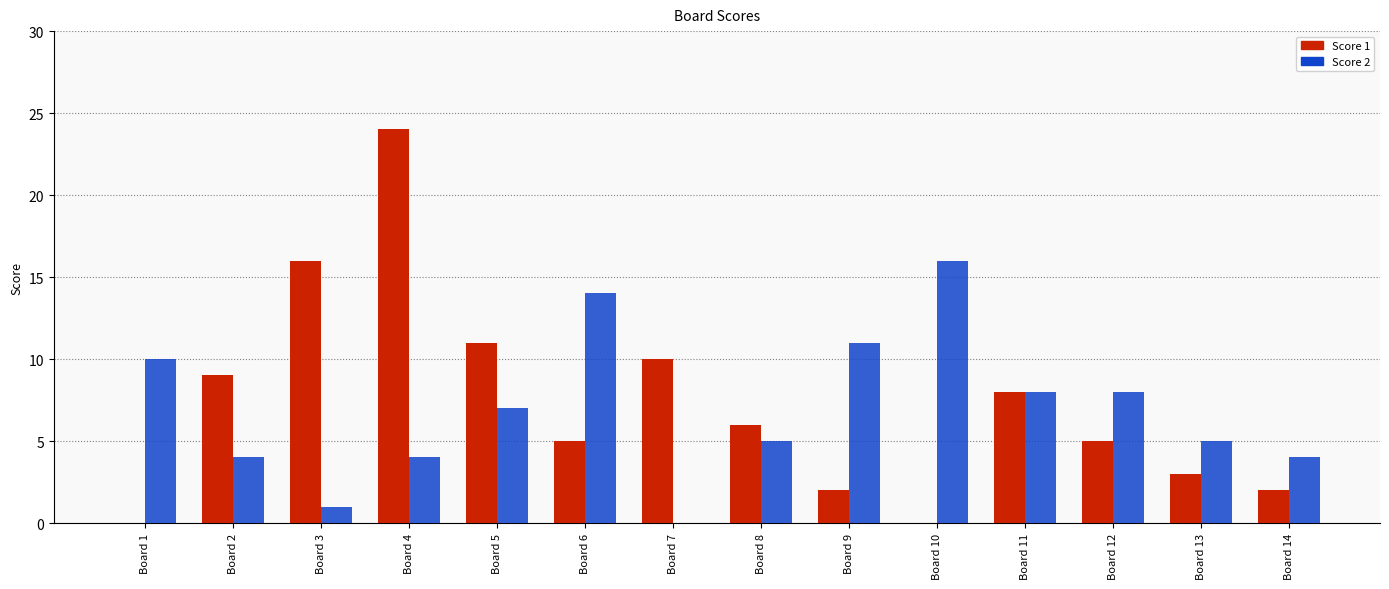

What is the sum of all Score 1 values?

101